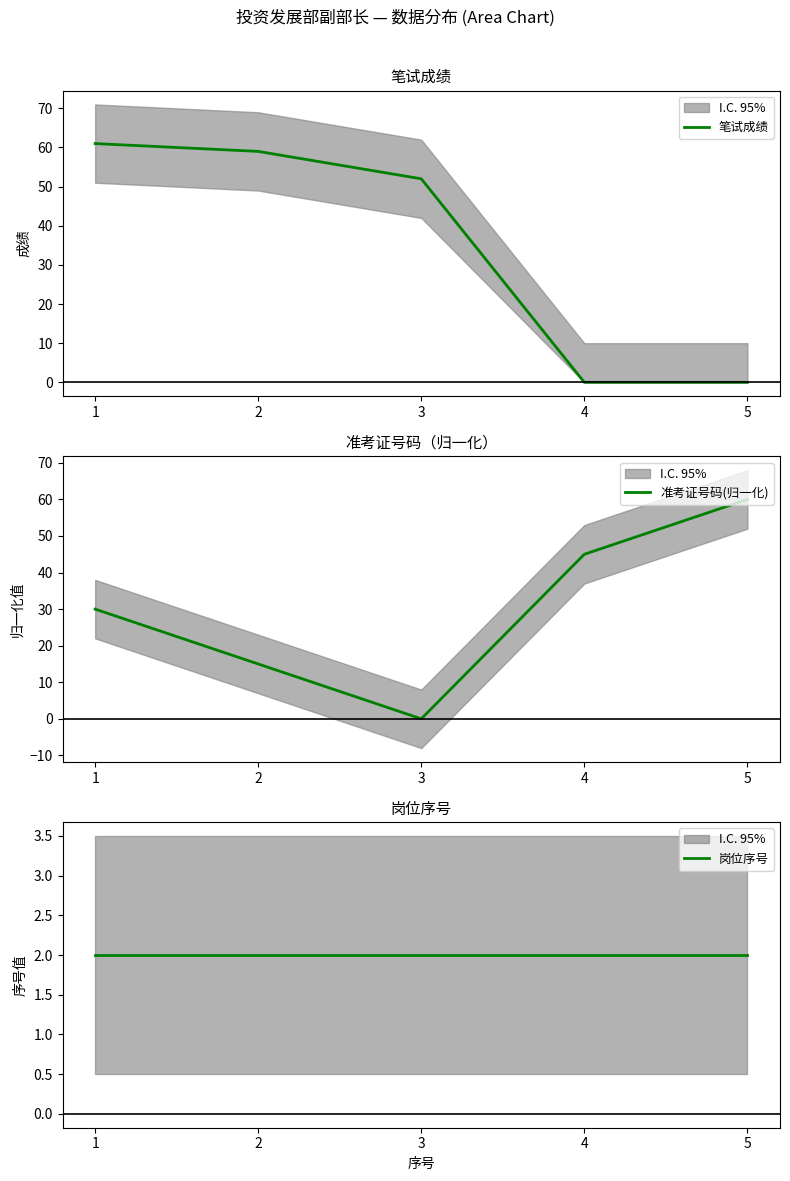

Is this an area chart (filled region under the line)?

No